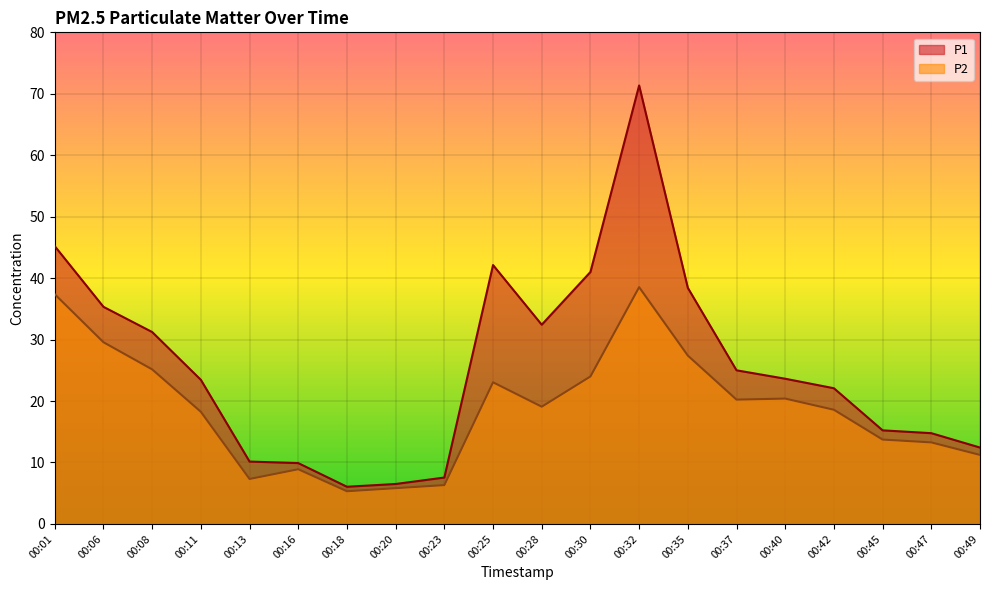

What is the smallest value displayed?

5.3